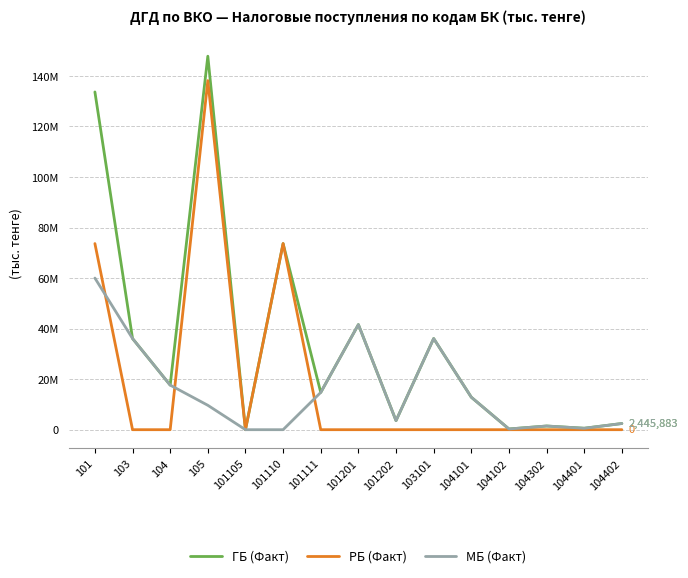

What are all the series names shown in the legend?

ГБ (Факт), РБ (Факт), МБ (Факт)